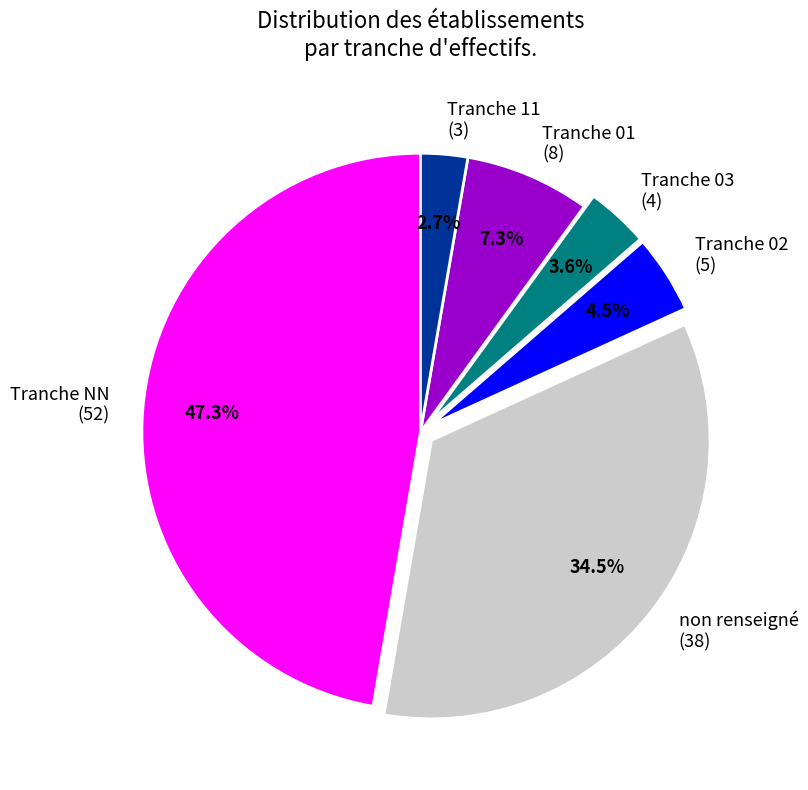

Does any single category account for the majority?

No